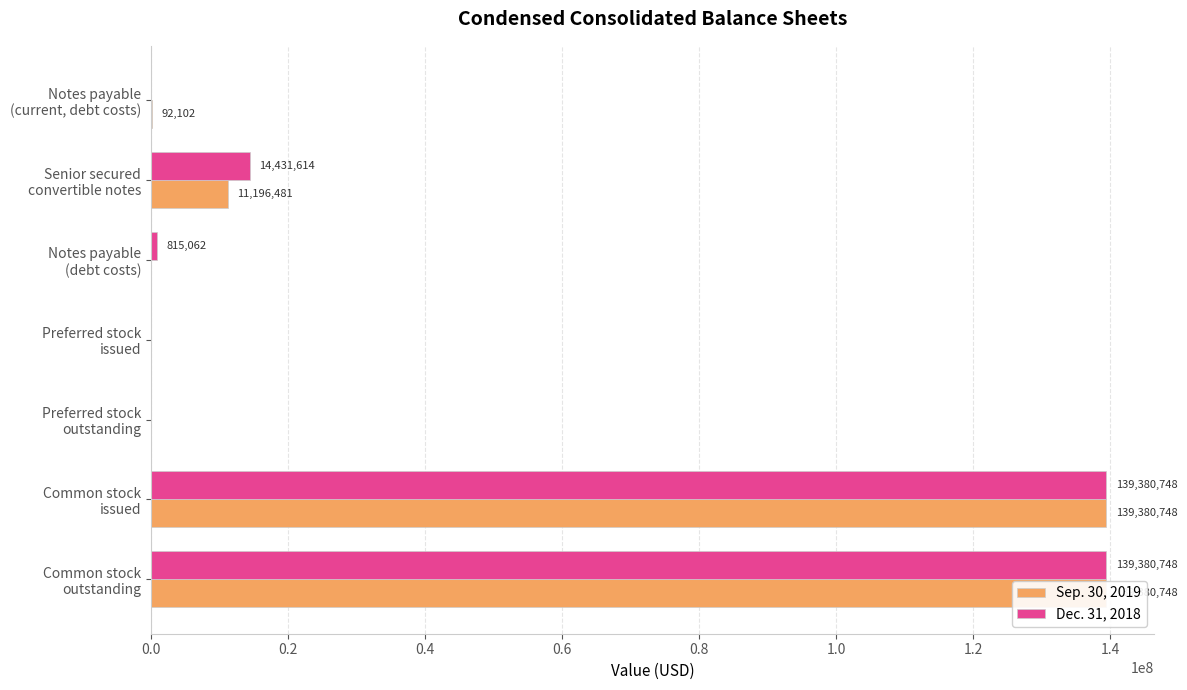

How many values in the Dec. 31, 2018 series are below 815062?

3